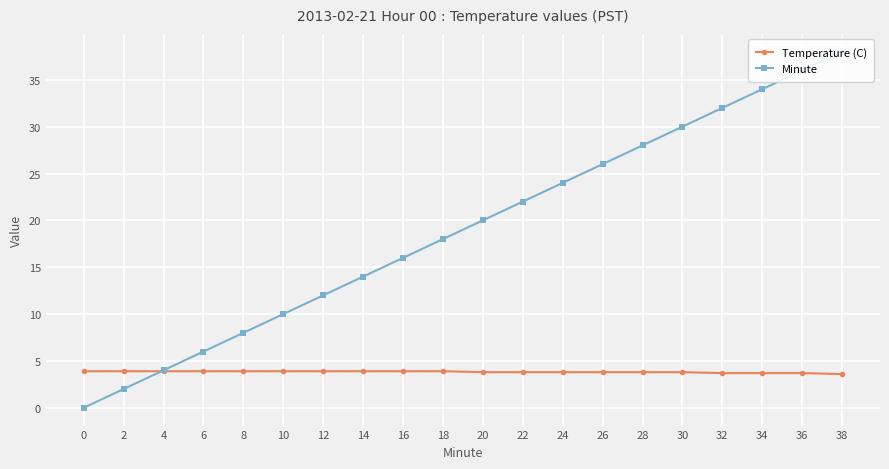

Is this an area chart (filled region under the line)?

No